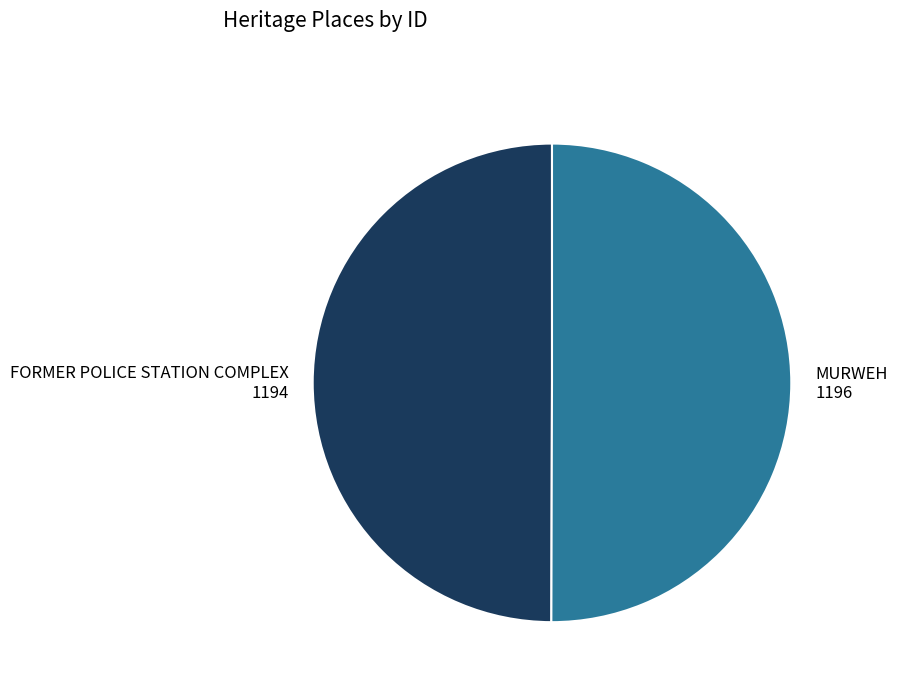

Is it true that MURWEH is 50% of the pie?

True